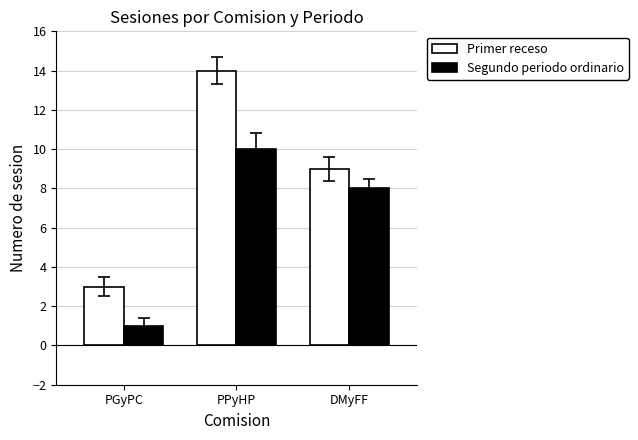

Read the Segundo periodo ordinario value at PPyHP.

10